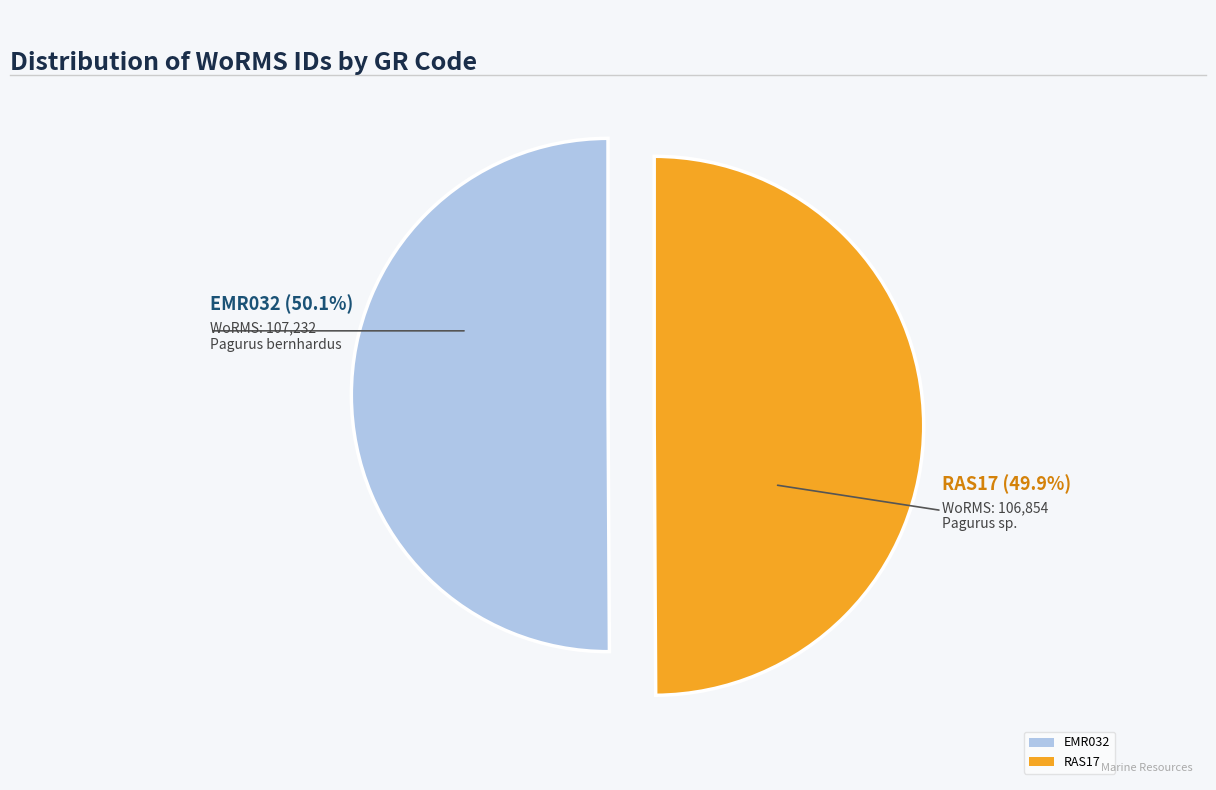

Approximately how many times larger is the value at RAS17 compared to EMR032?

1.0